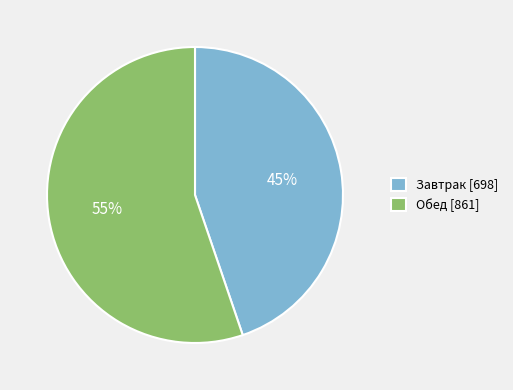

To the nearest percent, what is the average slice percentage?

50%